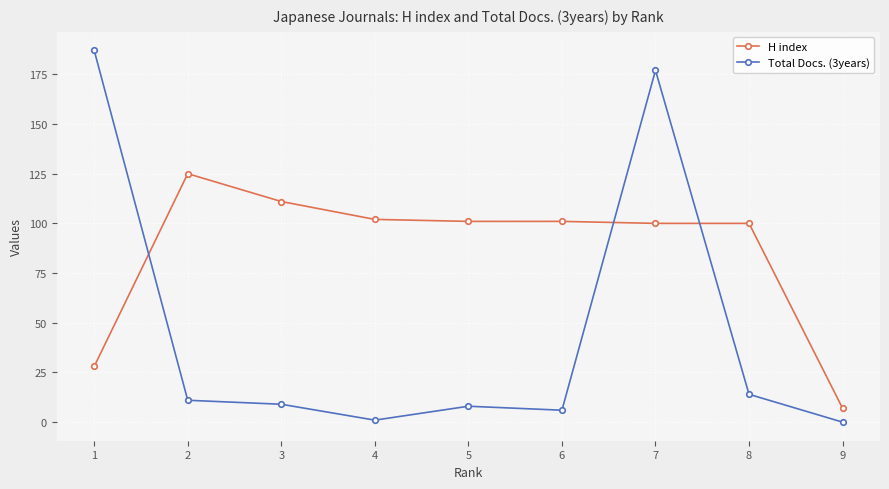

Reading left to right, list all the values displayed in this chart.

H index: 1=28	2=125	3=111	4=102	5=101	6=101	7=100	8=100	9=7
Total Docs. (3years): 1=187	2=11	3=9	4=1	5=8	6=6	7=177	8=14	9=0